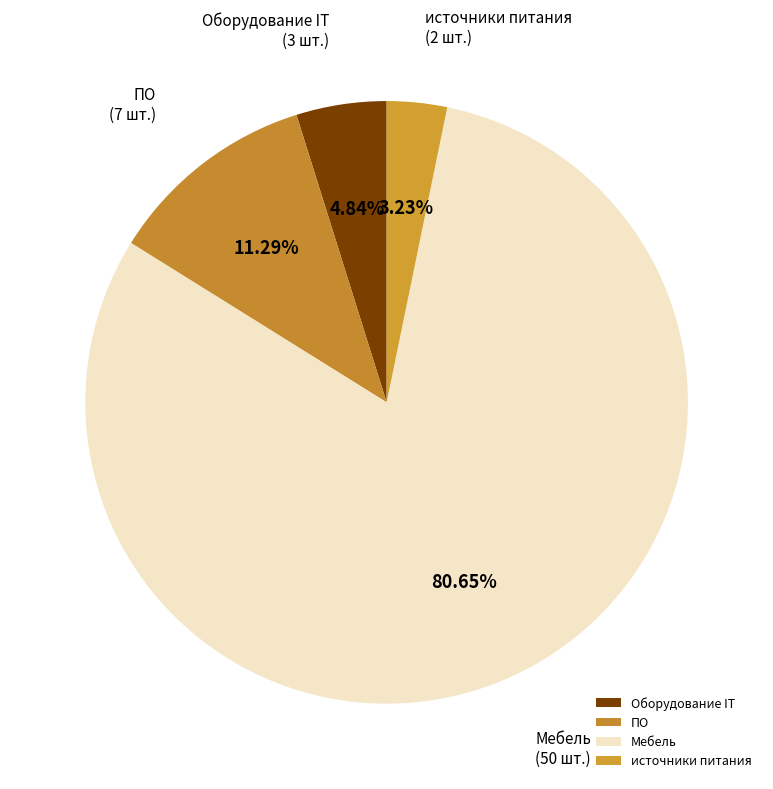

Which has a higher value, ПО or Мебель?

Мебель